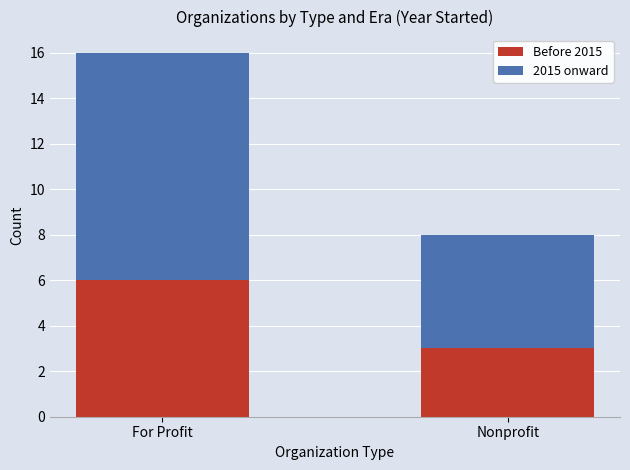

Where is Before 2015 nearest to the value 4?

Nonprofit